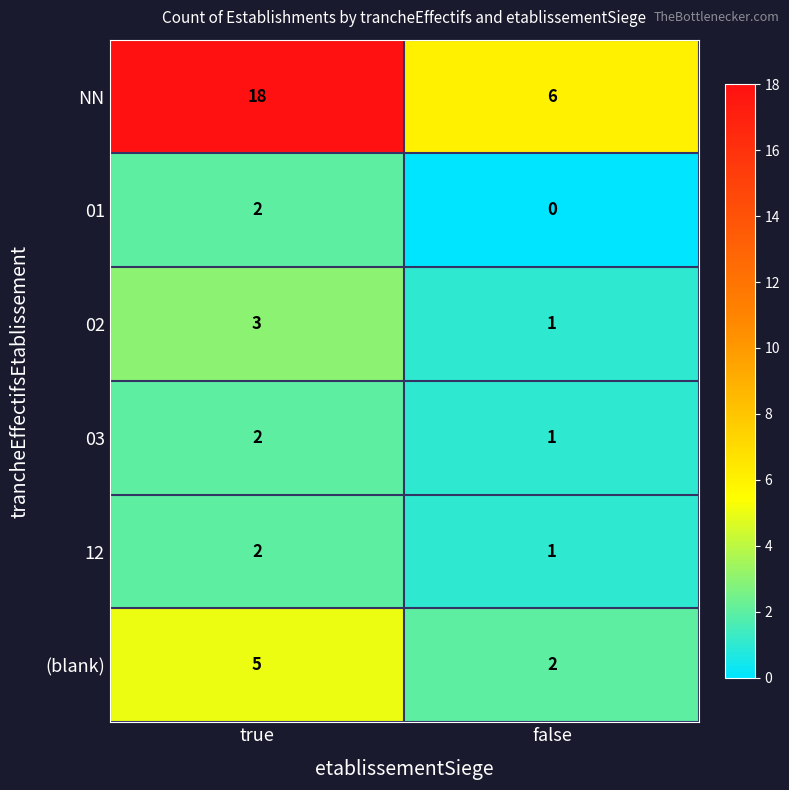

Which label corresponds to the largest value in the chart?

true